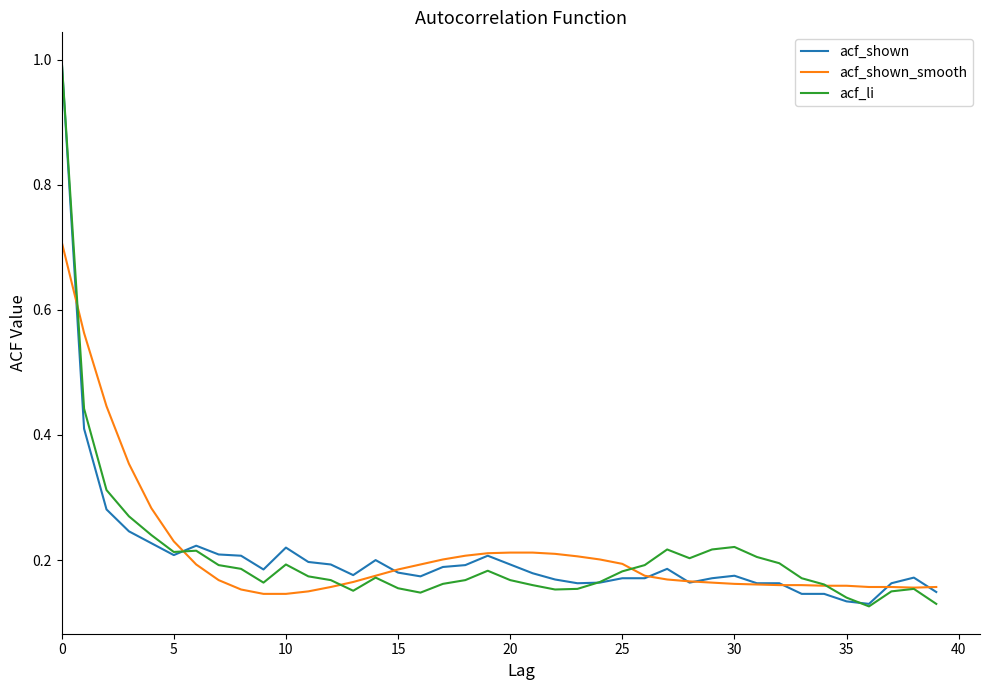

What is the maximum value shown in the chart?

1.0